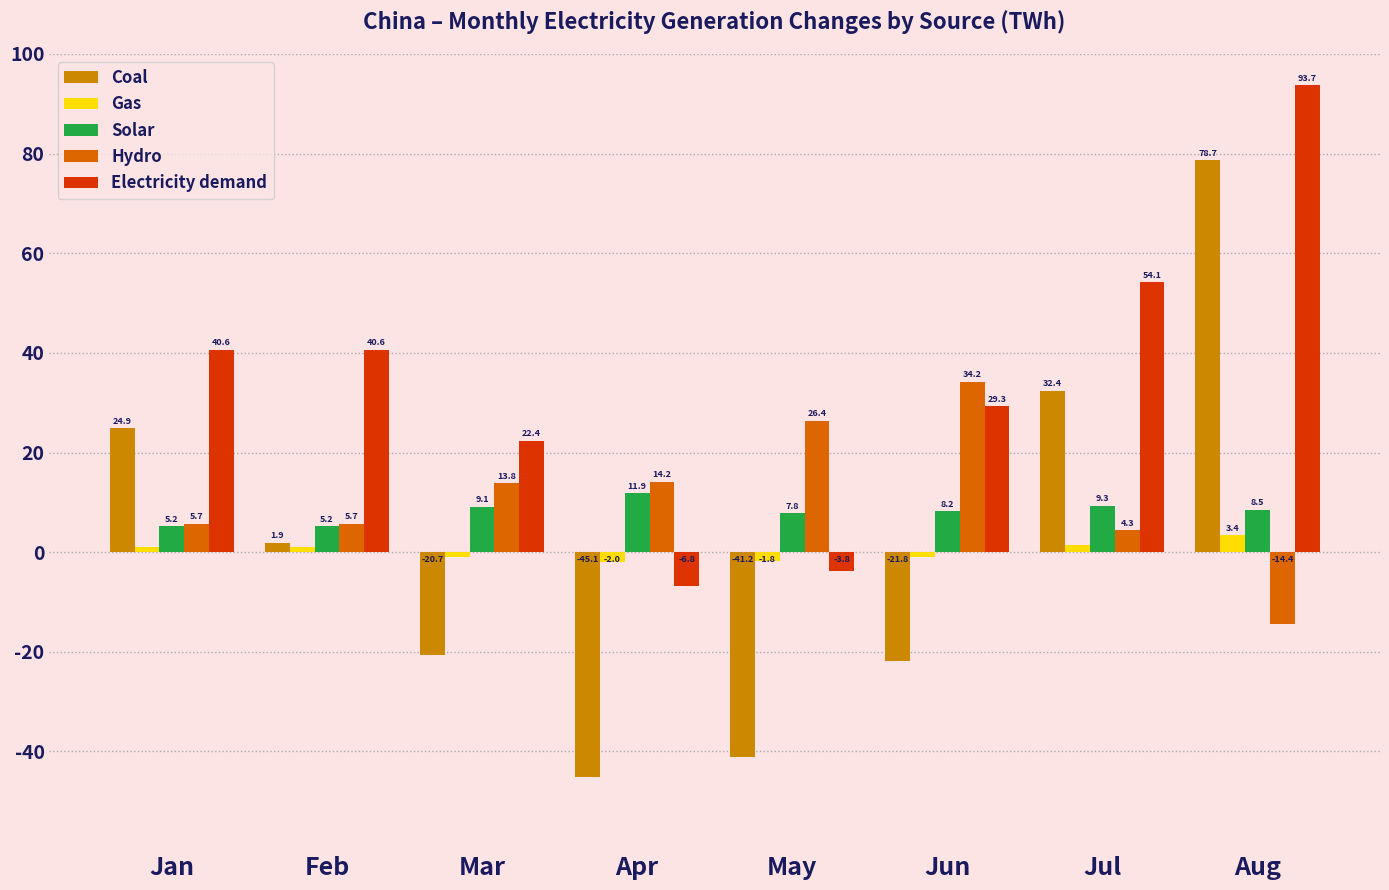

At how many categories does at least one series exceed 63?

1